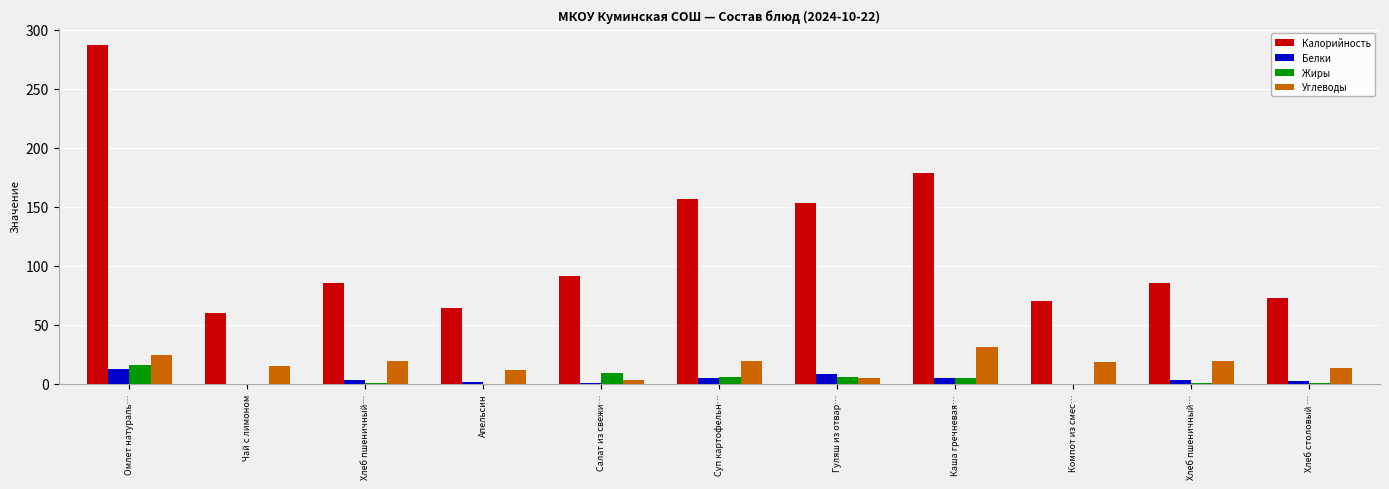

Reading left to right, transcribe all the data shown in this chart.

Калорийность: Омлет натураль…=286.9	Чай с лимоном=60.4	Хлеб пшеничный…=85.4	Апельсин=64.5	Салат из свежи…=91.2	Суп картофельн…=156.5	Гуляш из отвар…=153.0	Каша гречневая…=179.0	Компот из смес…=70.2	Хлеб пшеничный…=85.4	Хлеб столовый …=72.4
Белки: Омлет натураль…=13.0	Чай с лимоном=0.2	Хлеб пшеничный…=3.2	Апельсин=1.4	Салат из свежи…=0.9	Суп картофельн…=5.4	Гуляш из отвар…=8.6	Каша гречневая…=5.0	Компот из смес…=0.1	Хлеб пшеничный…=3.2	Хлеб столовый …=2.6
Жиры: Омлет натураль…=16.4	Чай с лимоном=0.0	Хлеб пшеничный…=0.4	Апельсин=0.3	Салат из свежи…=9.1	Суп картофельн…=6.2	Гуляш из отвар…=5.5	Каша гречневая…=4.6	Компот из смес…=0.0	Хлеб пшеничный…=0.4	Хлеб столовый …=0.5
Углеводы: Омлет натураль…=24.1	Чай с лимоном=15.2	Хлеб пшеничный…=19.3	Апельсин=12.2	Салат из свежи…=3.7	Суп картофельн…=19.5	Гуляш из отвар…=5.1	Каша гречневая…=30.9	Компот из смес…=18.5	Хлеб пшеничный…=19.3	Хлеб столовый …=13.6